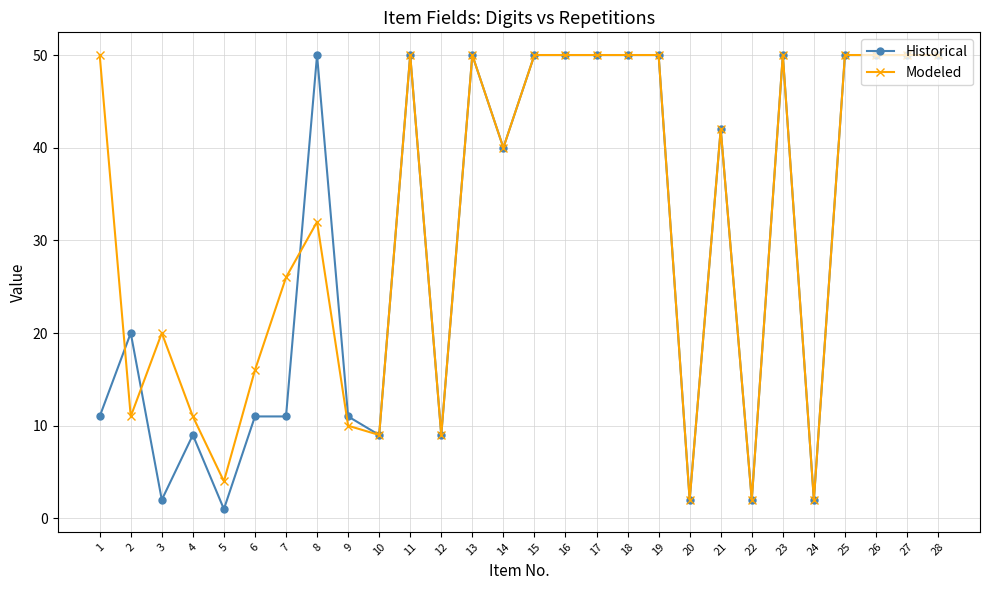

At which category does Historical reach its first local peak?

2